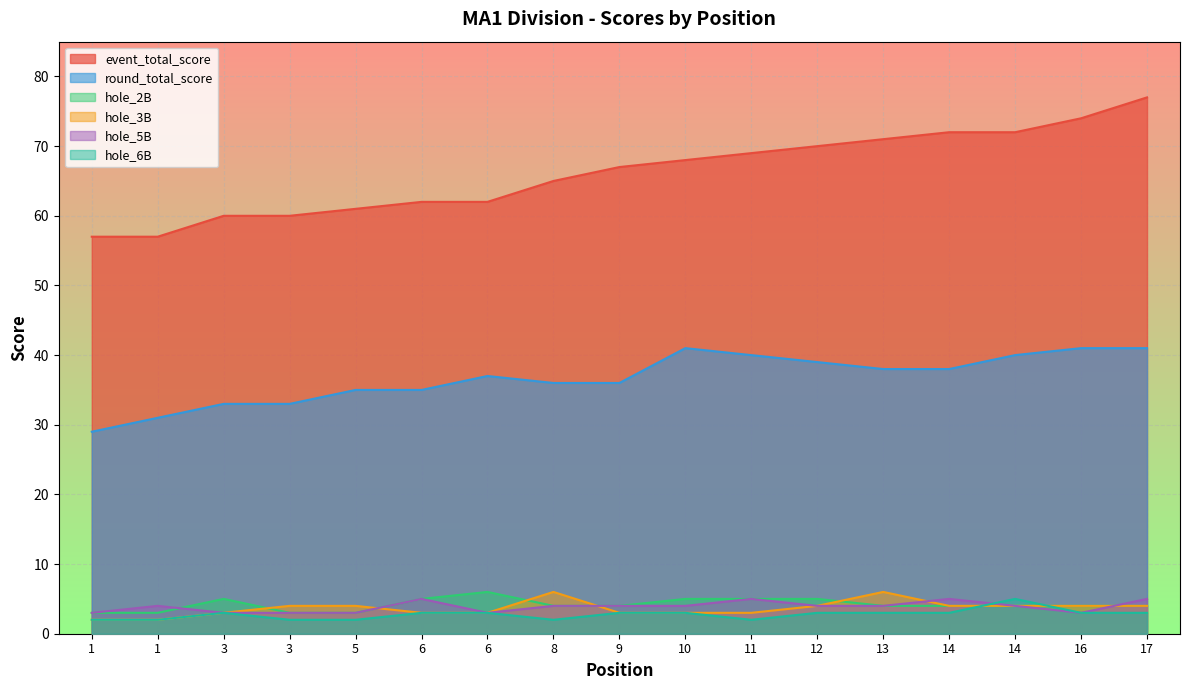

How many values in the round_total_score series exceed 37?

8